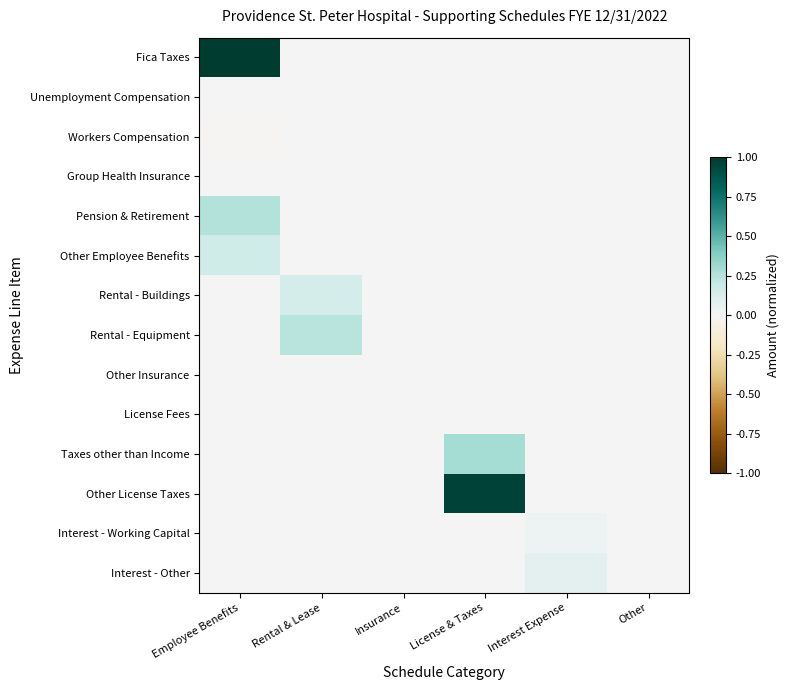

At which category is the sum across all series the highest?

Employee Benefits